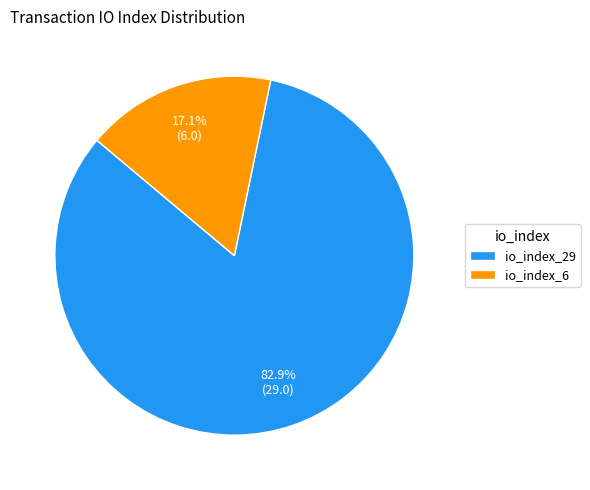

What portion of the pie excludes io_index_29?

17.1%